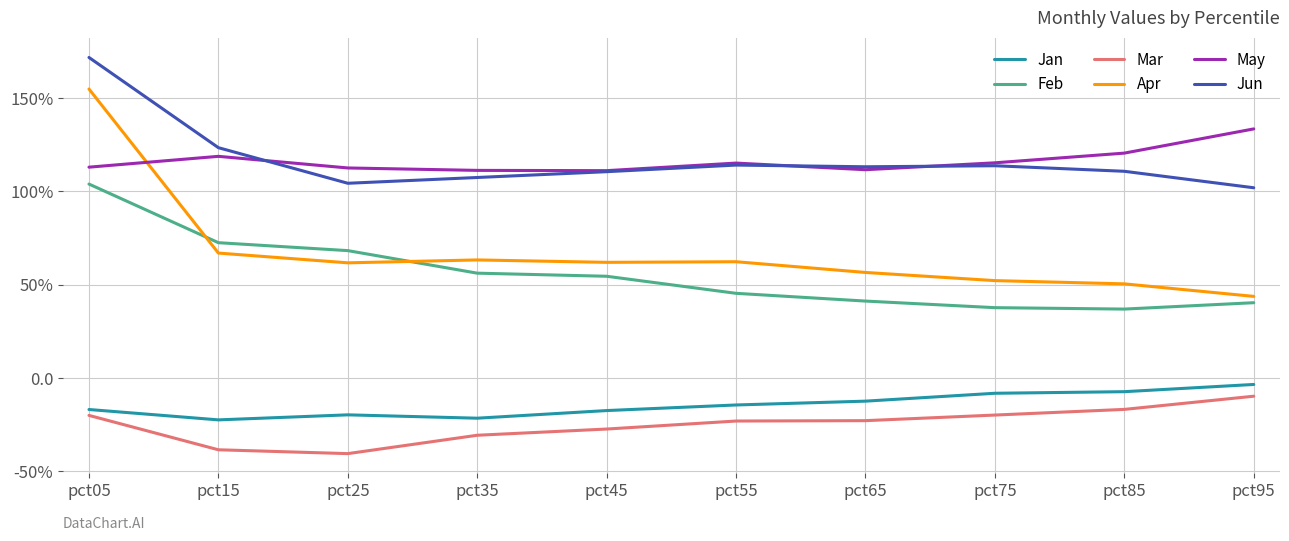

List the series in order of their peak value, lowest first.

Mar, Jan, Feb, May, Apr, Jun